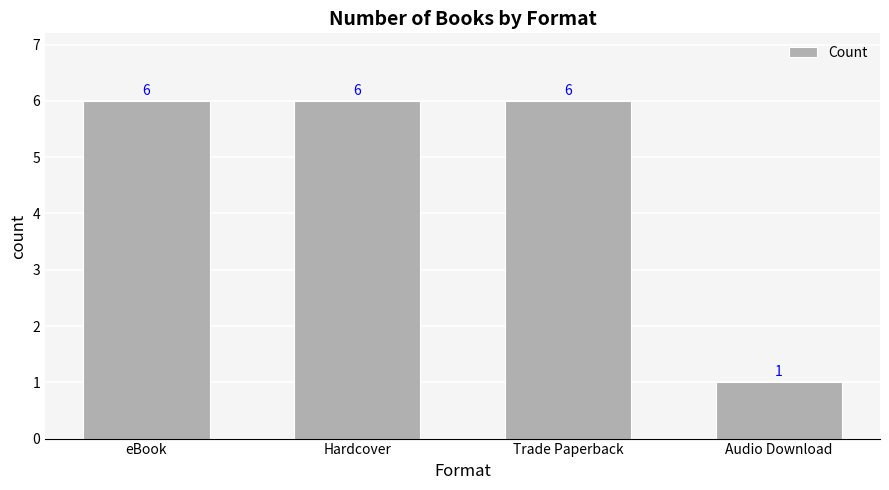

Approximately how many times larger is the value at Hardcover compared to eBook?

1.0